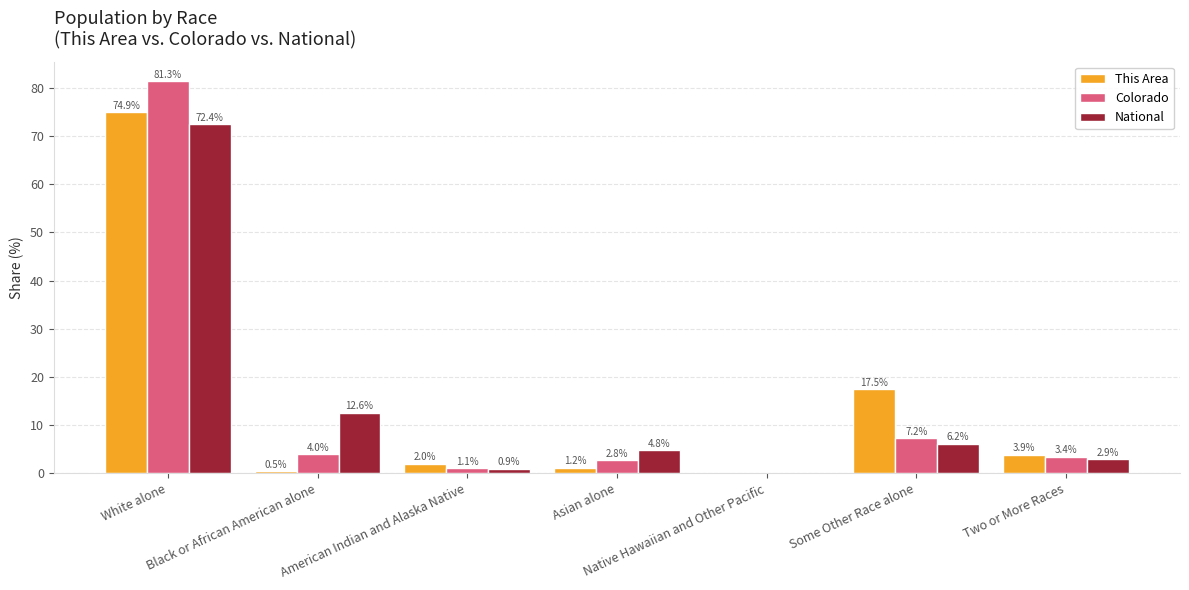

What is the sum of all National values?

100.0